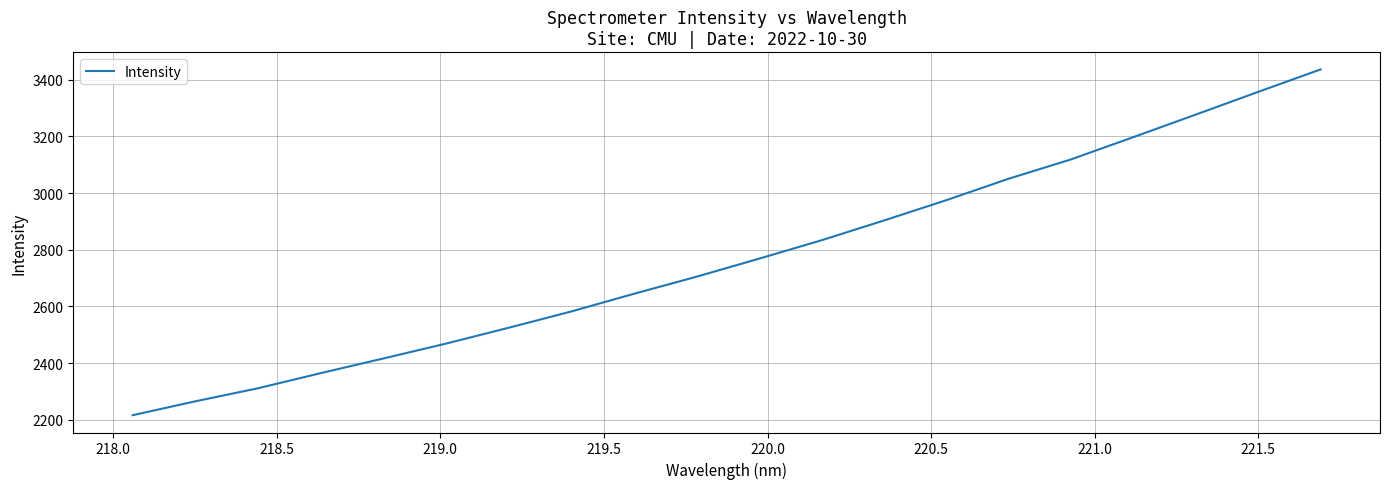

What is the difference between the maximum and minimum values?

1219.4